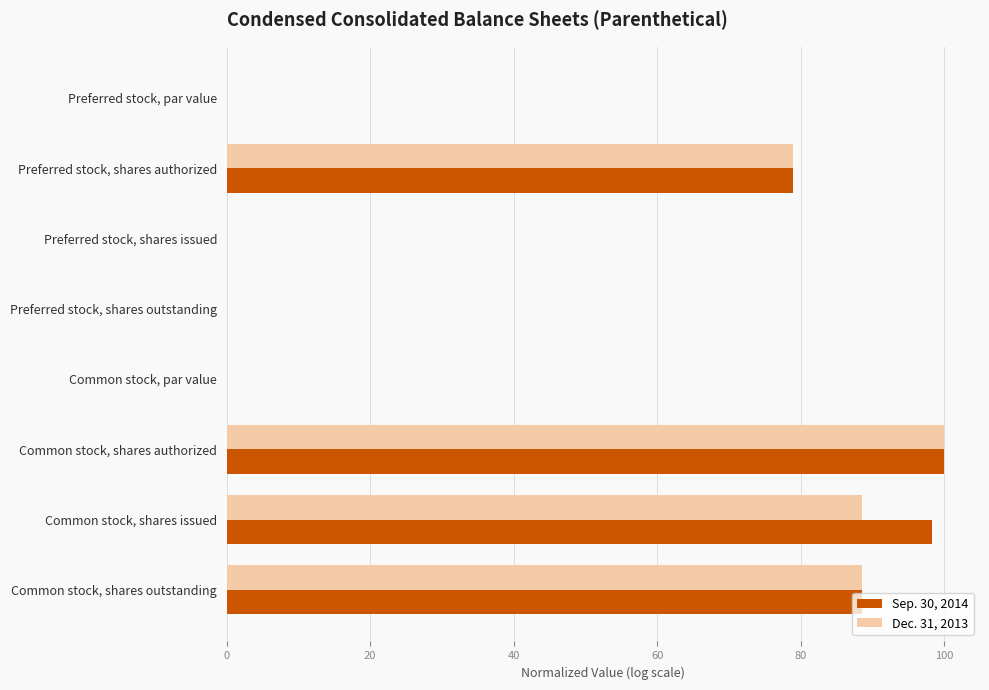

At which label is Sep. 30, 2014 closest to 50?

Preferred stock, shares authorized